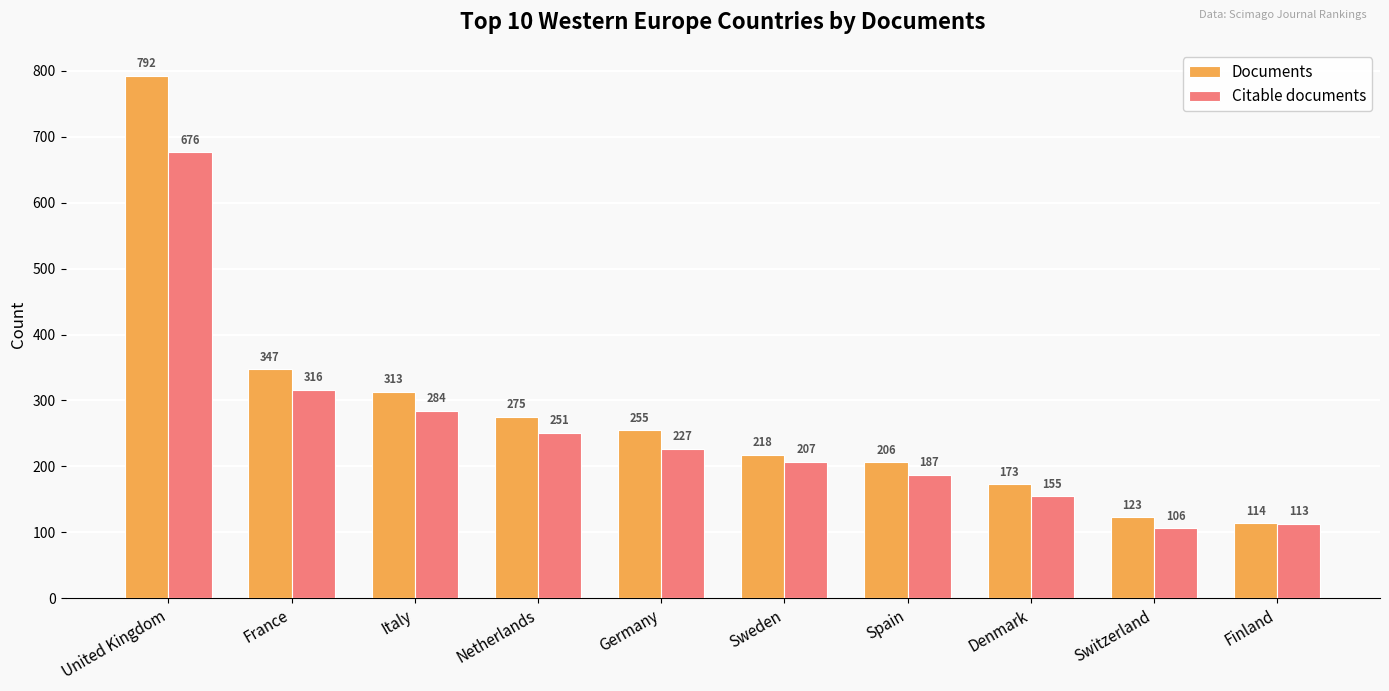

Count the number of categories in the chart.

10